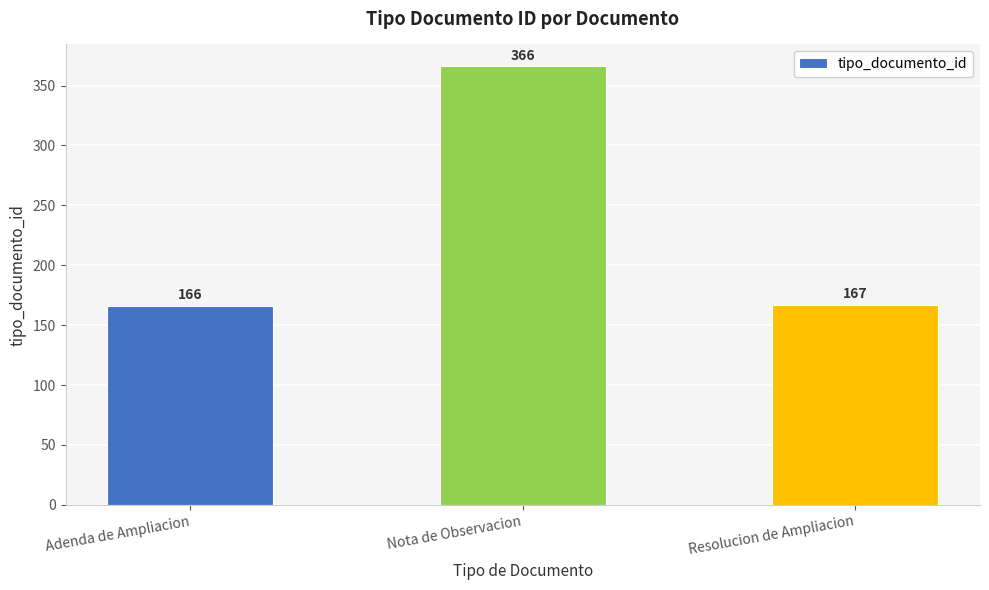

The chart shows a value of 167 at Resolucion de Ampliacion. True or false?

True